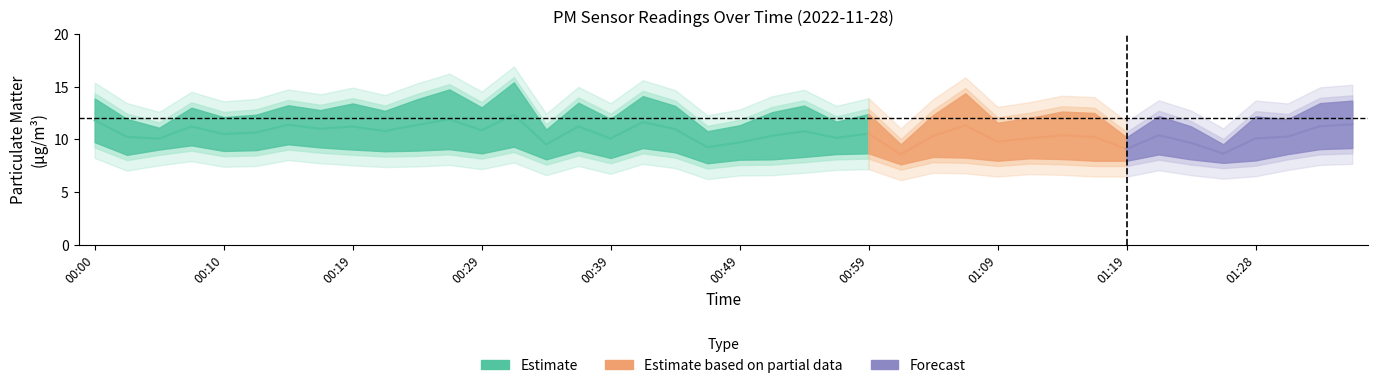

Is it true that P2 equals 11.6 at 01:19?

False